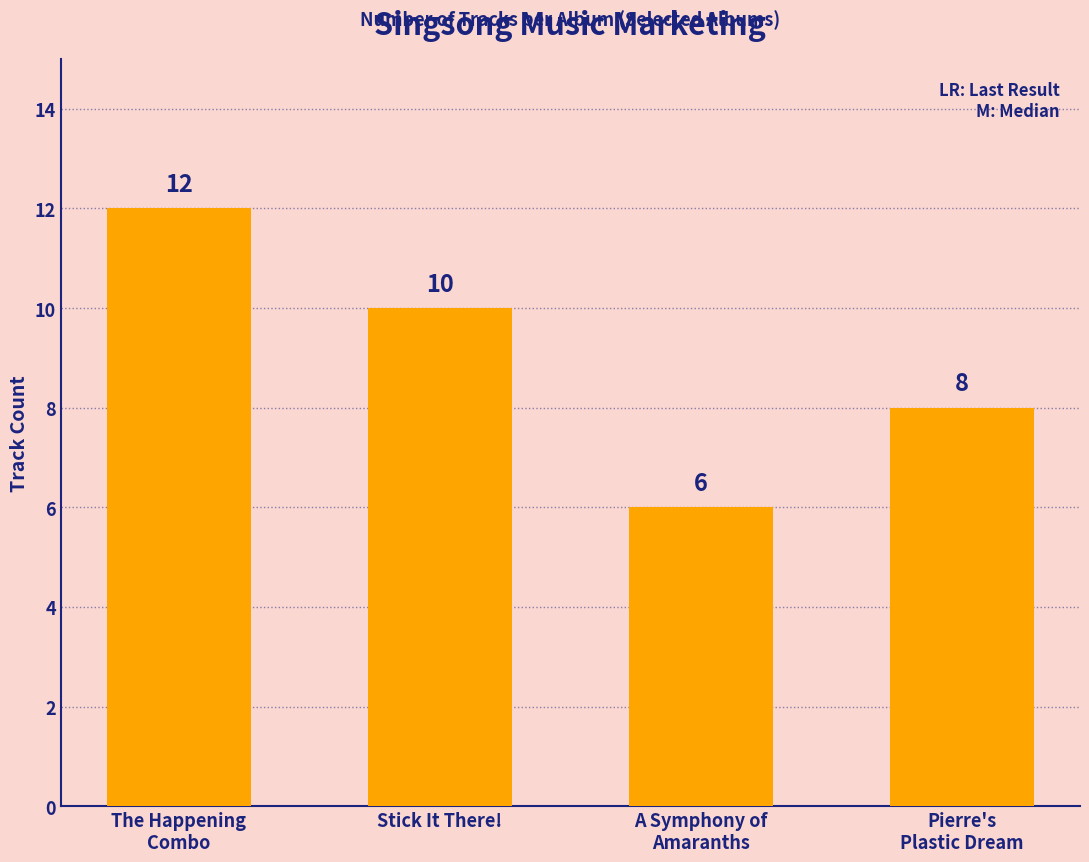

What is the difference between the second highest and second lowest values?

2